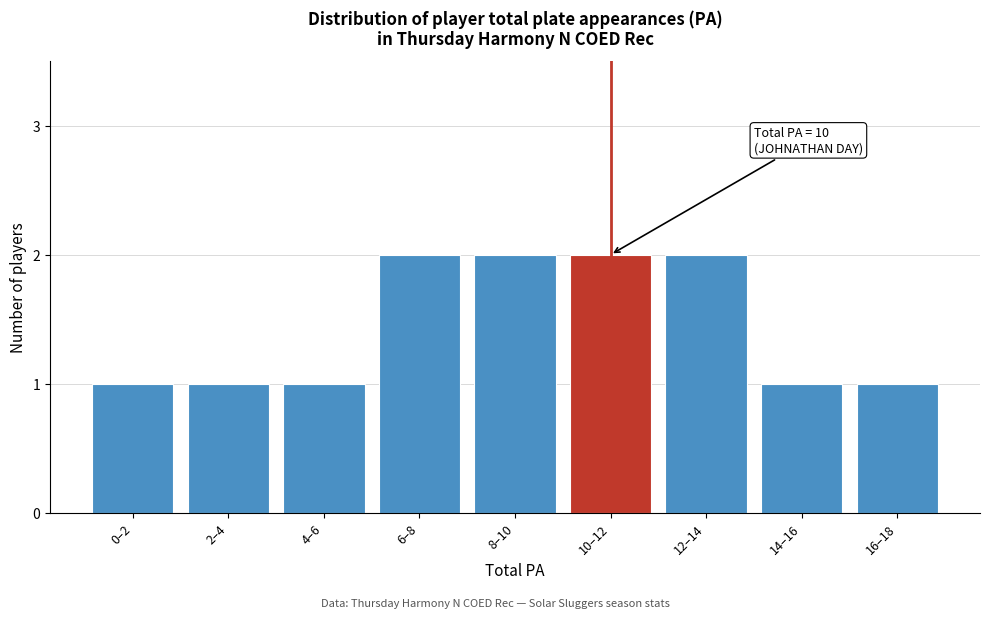

Reading right to left, what are all the values shown in this chart?

16–18=1	14–16=1	12–14=2	10–12=2	8–10=2	6–8=2	4–6=1	2–4=1	0–2=1